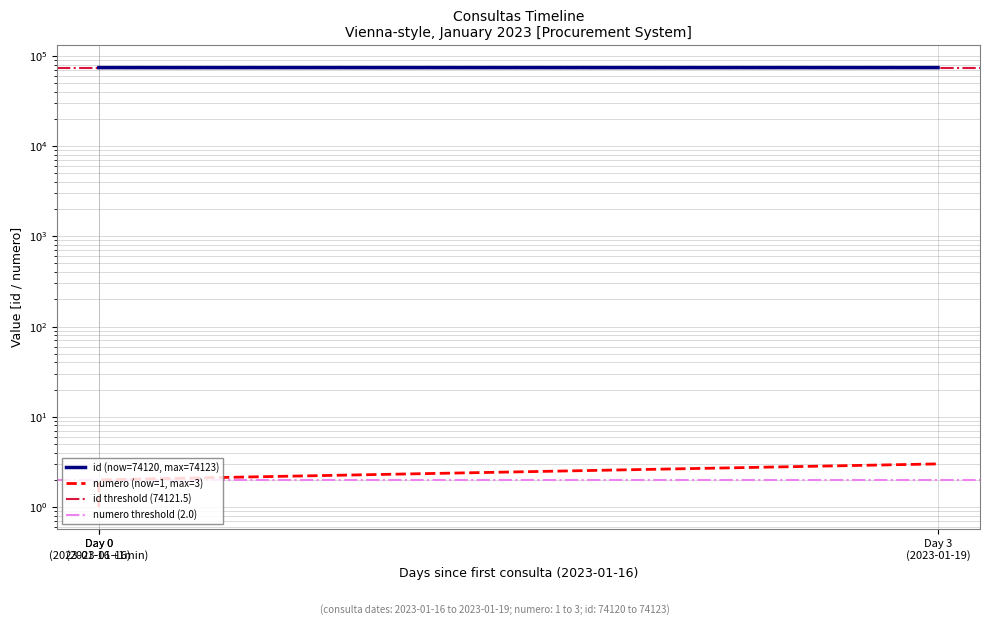

Is the value of numero at Day 0 (2023-01-16) greater than the value of id at Day 0 (2023-01-16)?

No